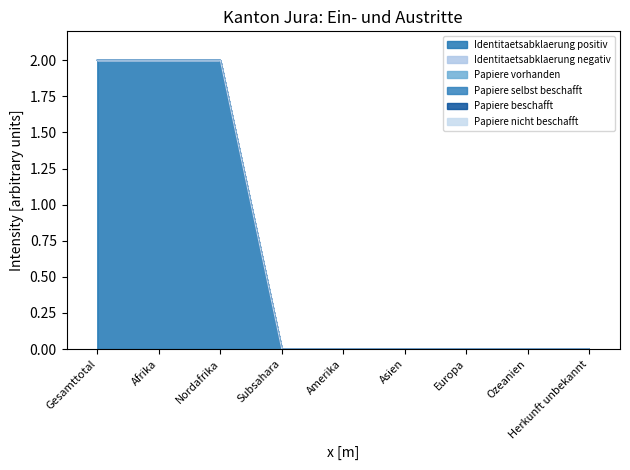

True or false: Papiere vorhanden has a value of 0 at Subsahara.

True